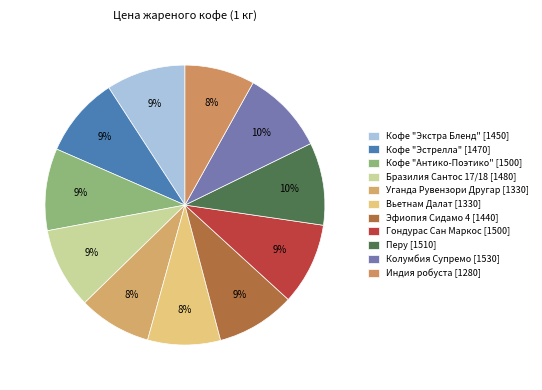

How many slices are in this pie chart?

11